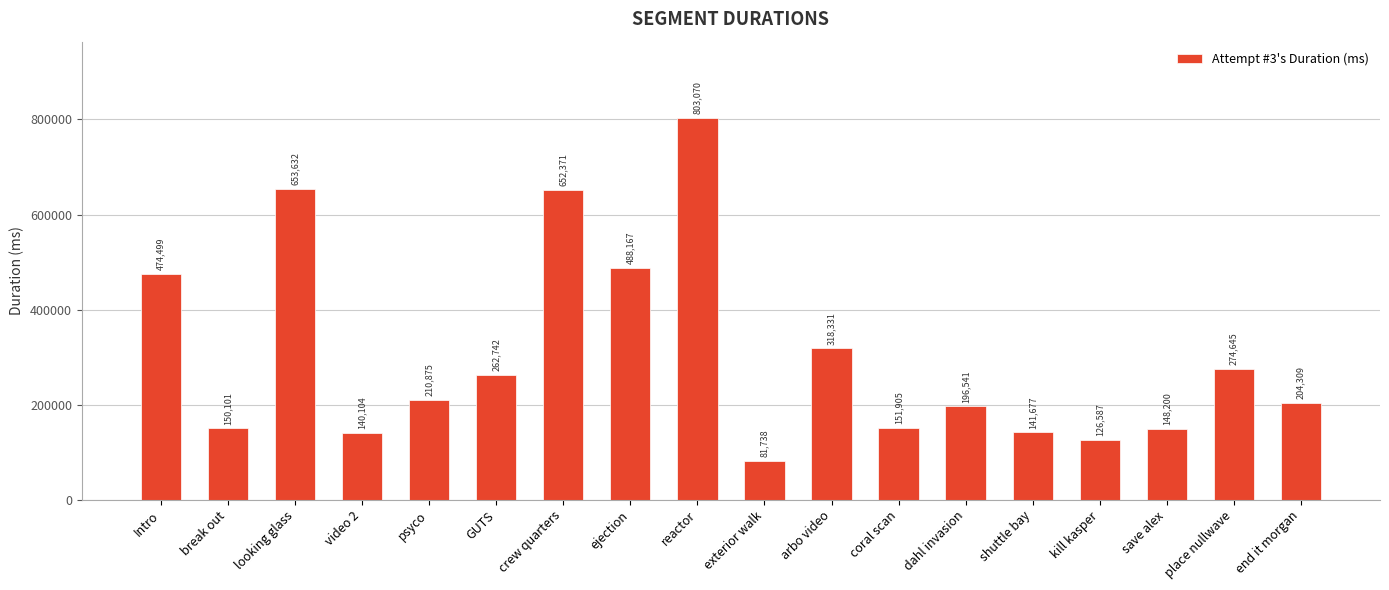

What is the sum of the values at Intro and arbo video?

792830